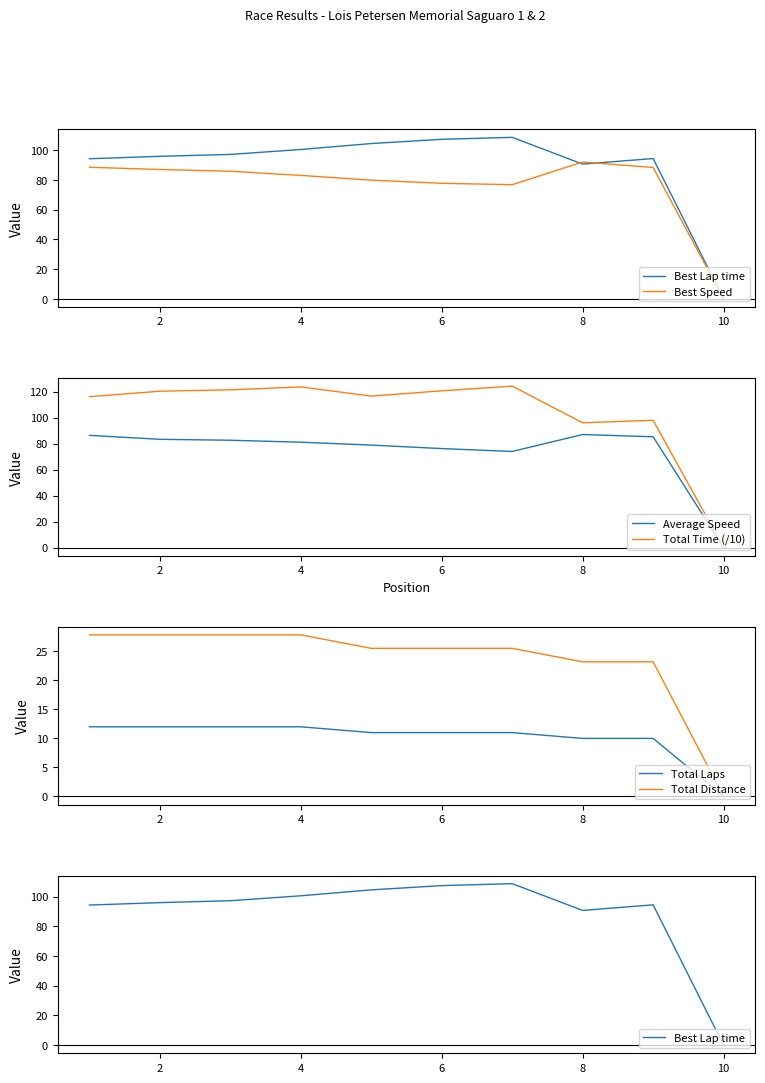

After their last crossing, which series has the higher values: Best Speed or Best Lap time?

Best Lap time